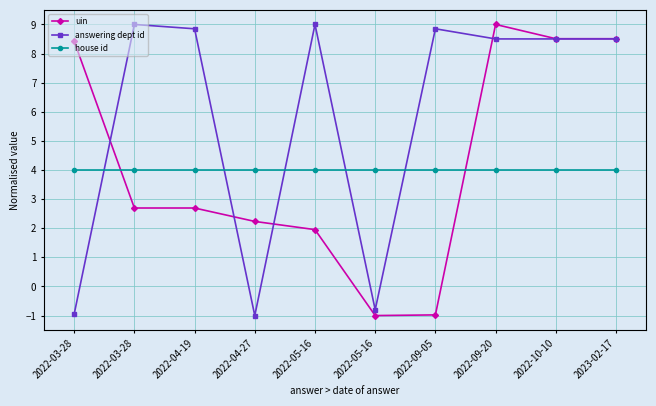

Is it true that answering dept id equals 3.1 at 2022-09-05?

False